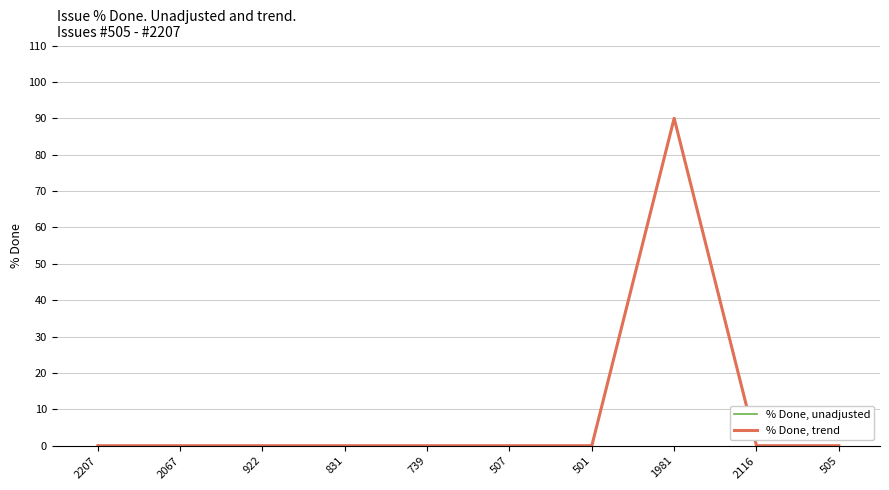

Reading right to left, what are all the values shown in this chart?

% Done, unadjusted: 505=0	2116=0	1981=90	501=0	507=0	739=0	831=0	922=0	2067=0	2207=0
% Done, trend: 505=0	2116=0	1981=90	501=0	507=0	739=0	831=0	922=0	2067=0	2207=0